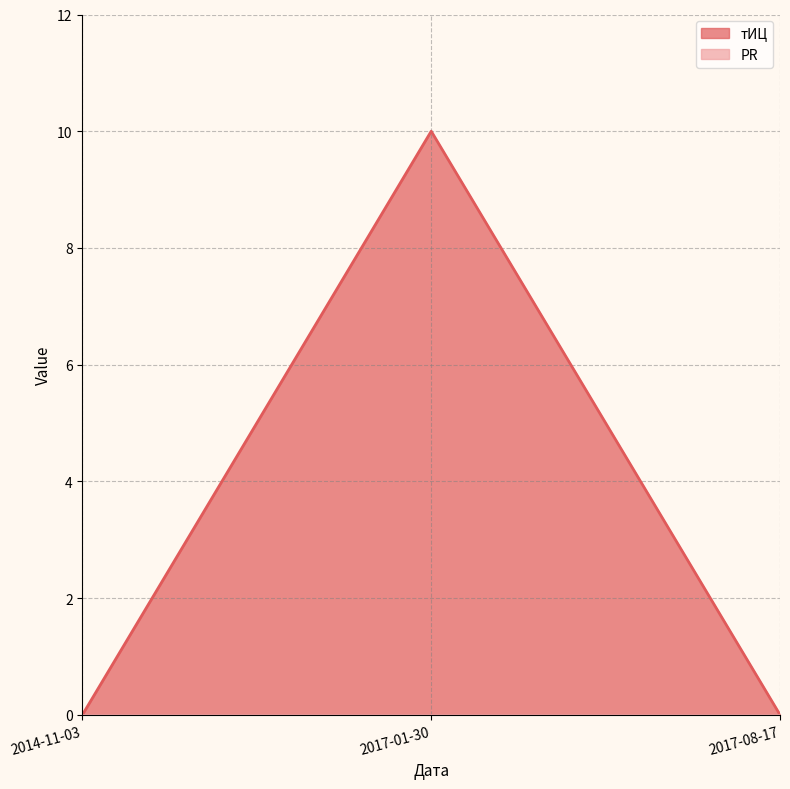

What position from the right is 2017-08-17?

1